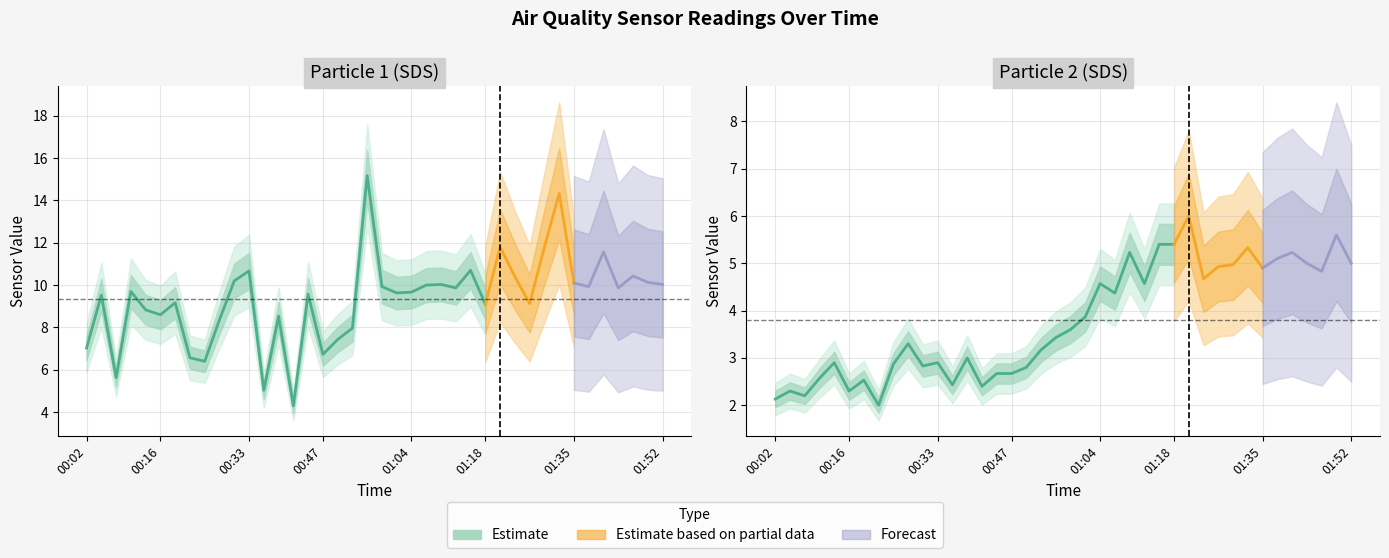

How many series are shown in this chart?

3